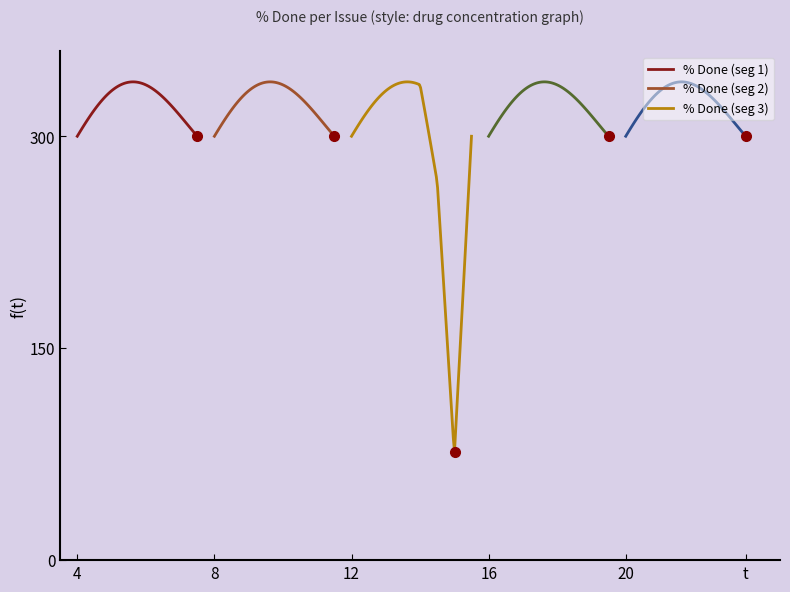

How many points are lower than both their immediate neighbors (excluding endpoints)?

1